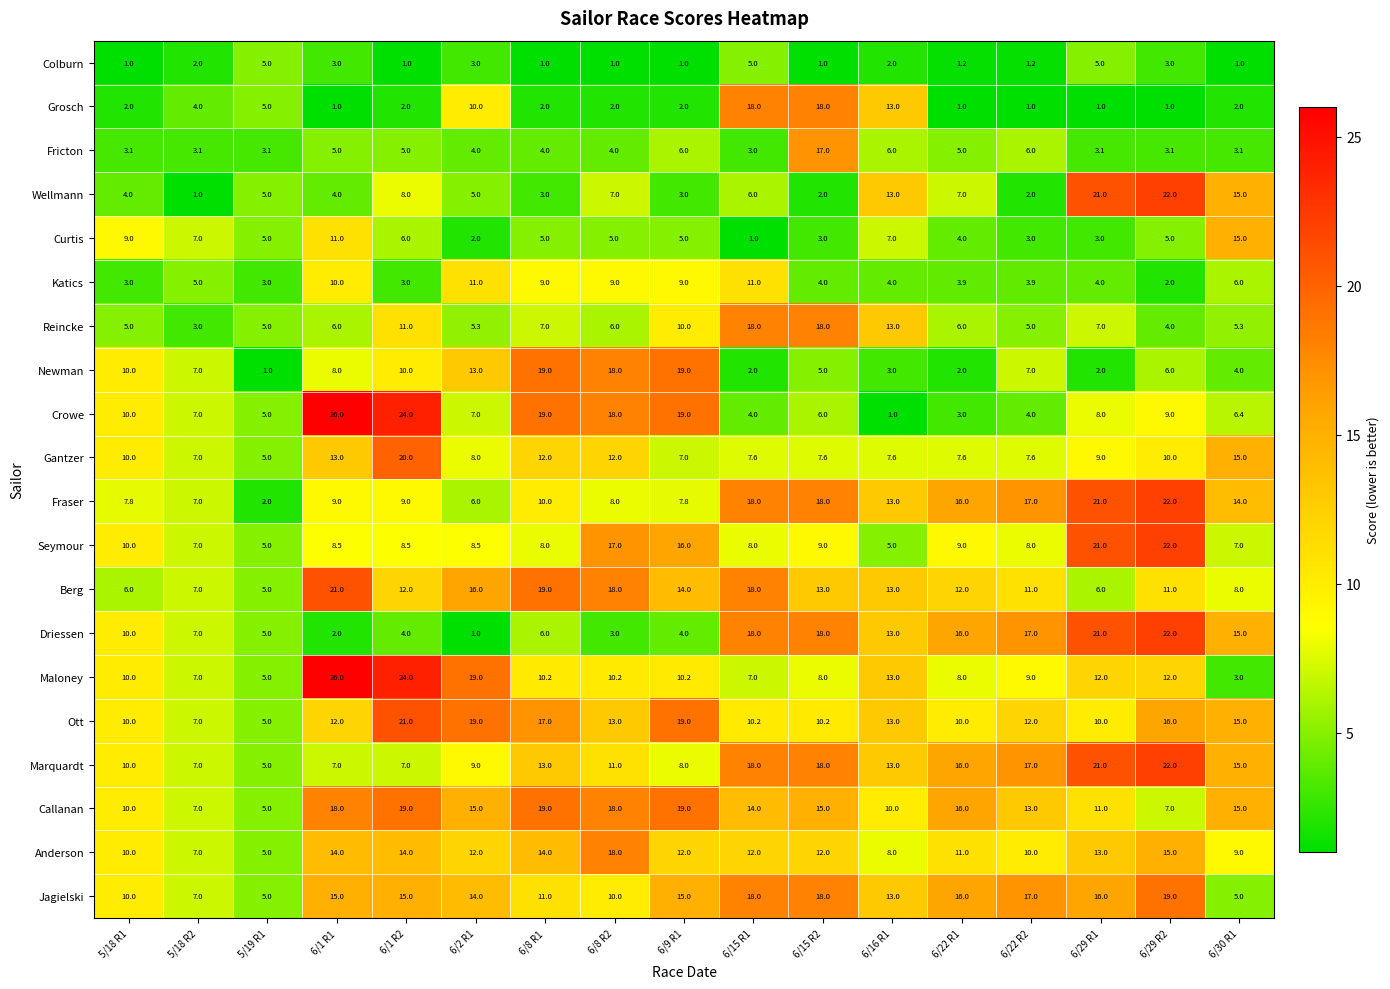

Read the Ott value at 6/8 R2.

13.0